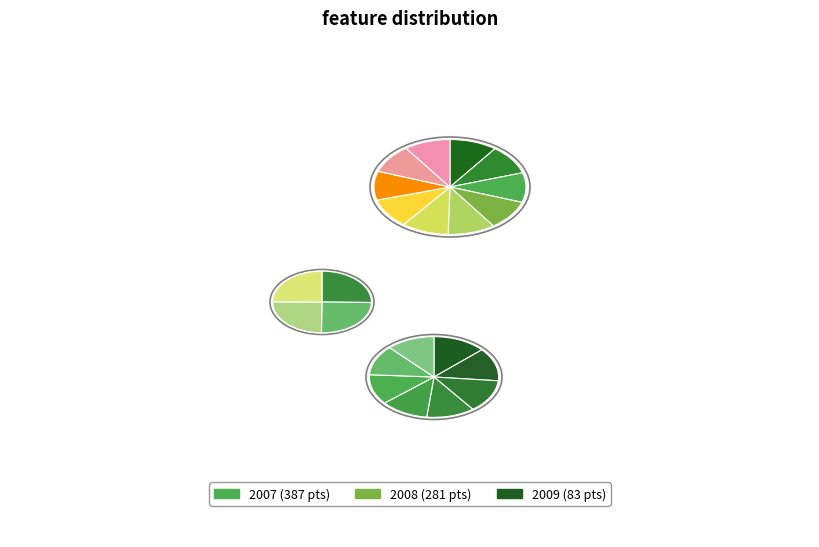

True or false: 2008 accounts for 37% of the total.

True